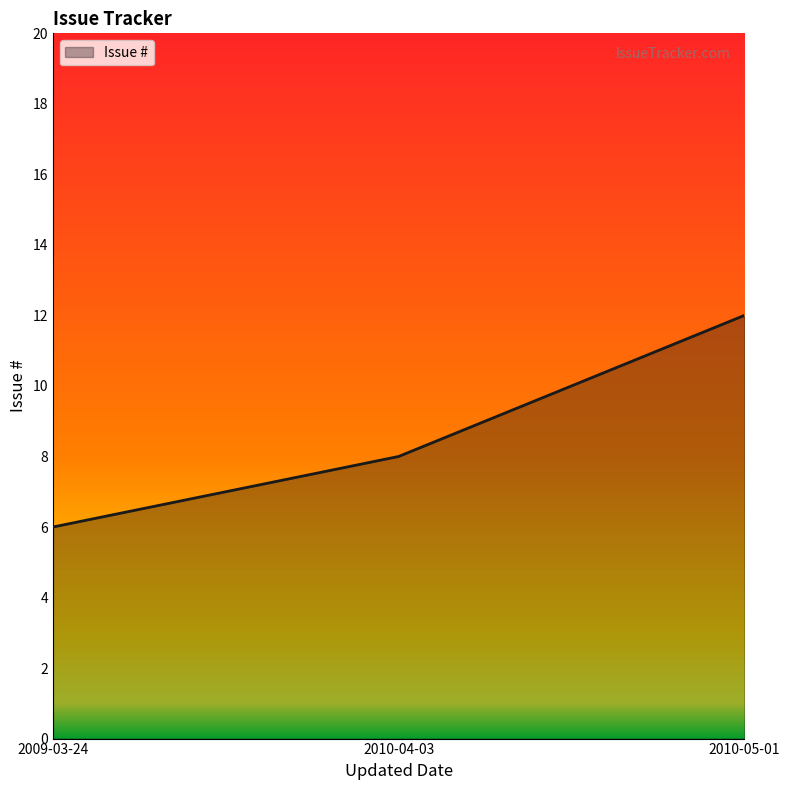

Between 2010-05-01 and 2009-03-24, which is larger?

2010-05-01